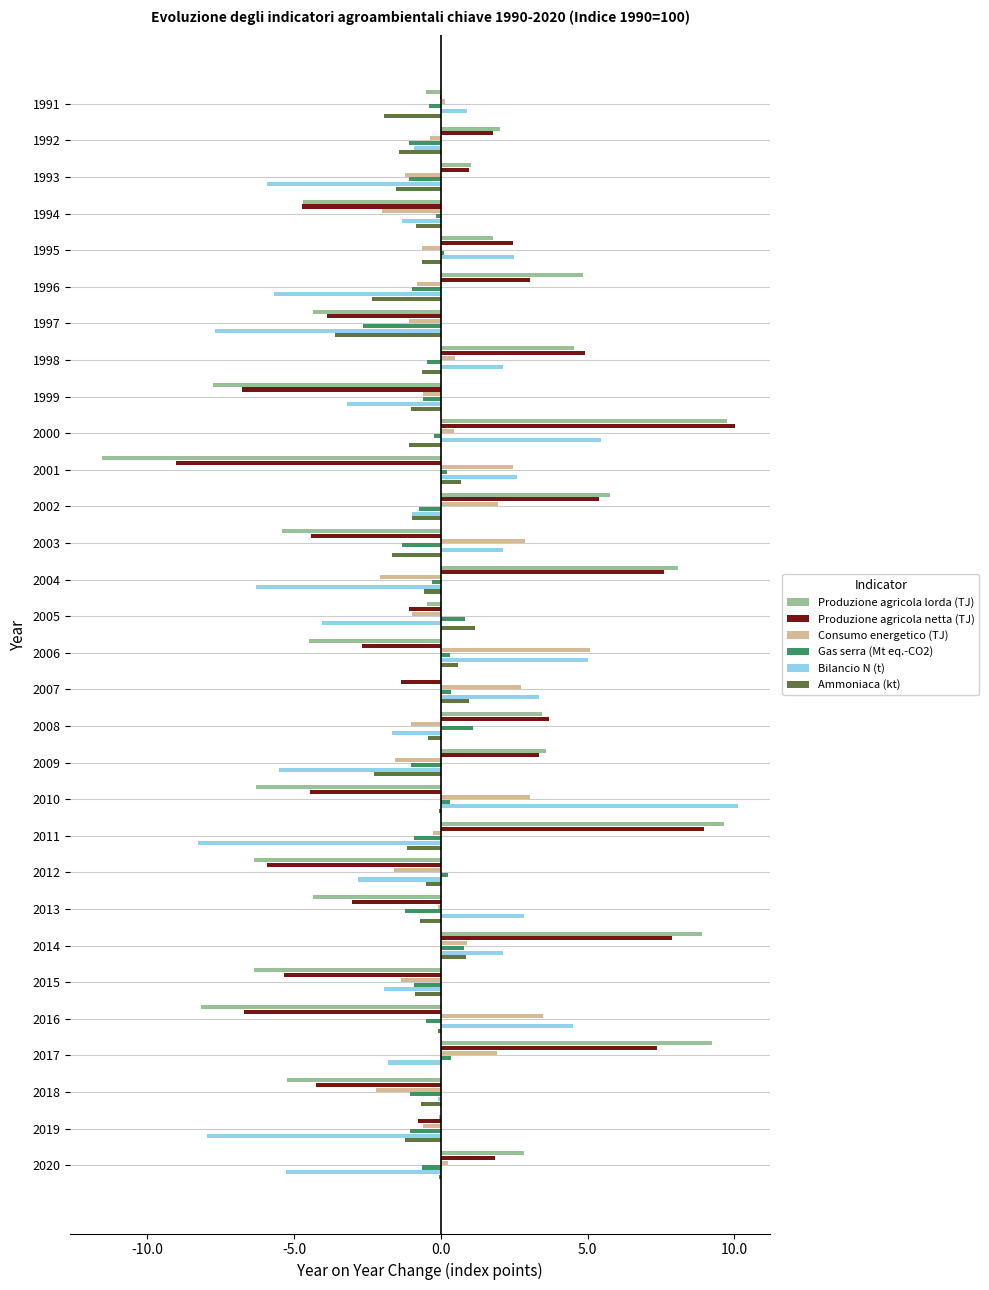

The Produzione agricola lorda (TJ) series shows -0.5 at 2005. True or false?

True